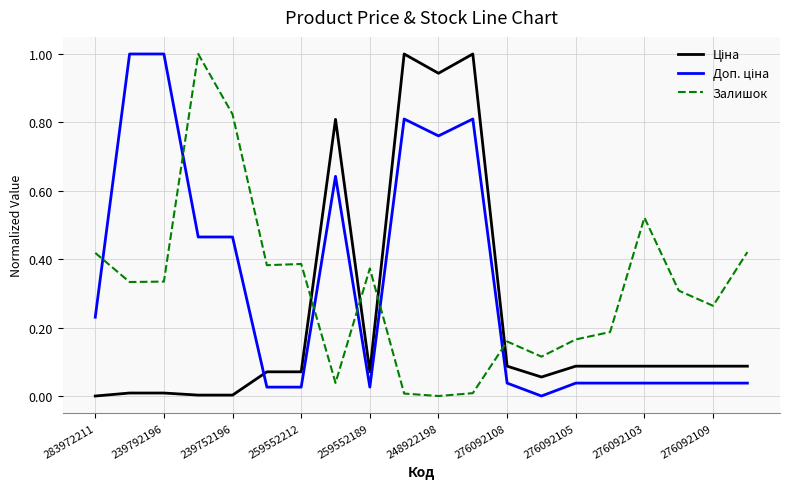

What is the difference between the maximum and minimum values in the Залишок series?

1.0